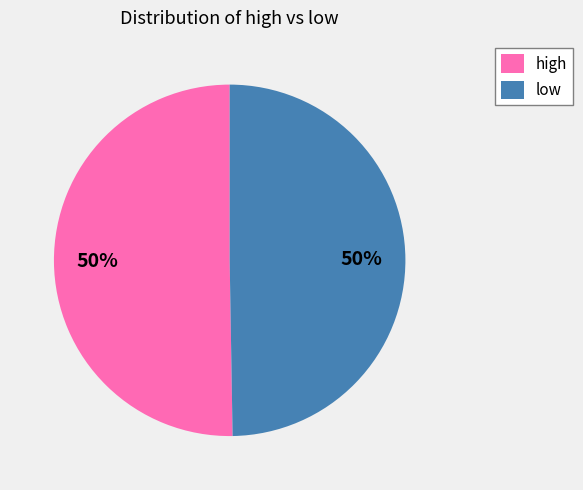

Is it true that low is 50% of the pie?

True